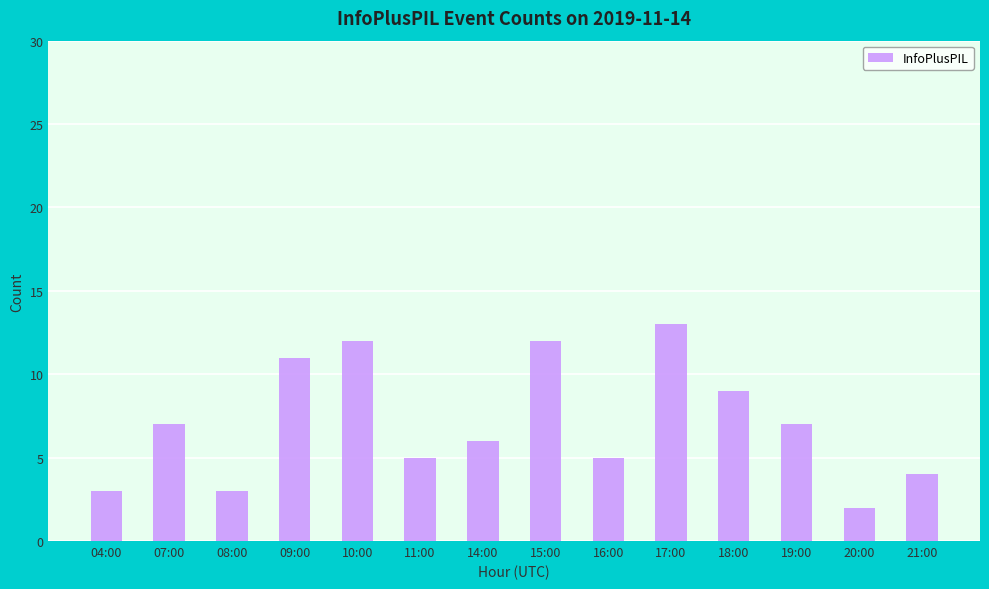

The chart shows a value of 9 at 18:00. True or false?

True